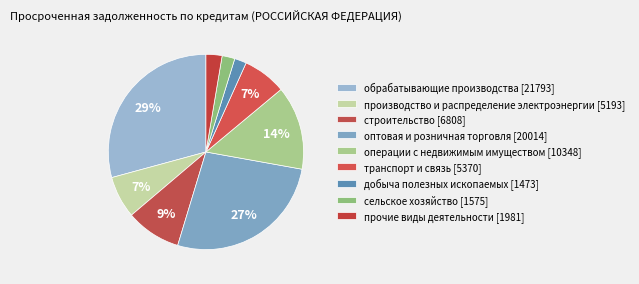

Approximately how many times larger is the value at прочие виды деятельности [1981] compared to транспорт и связь [5370]?

0.4